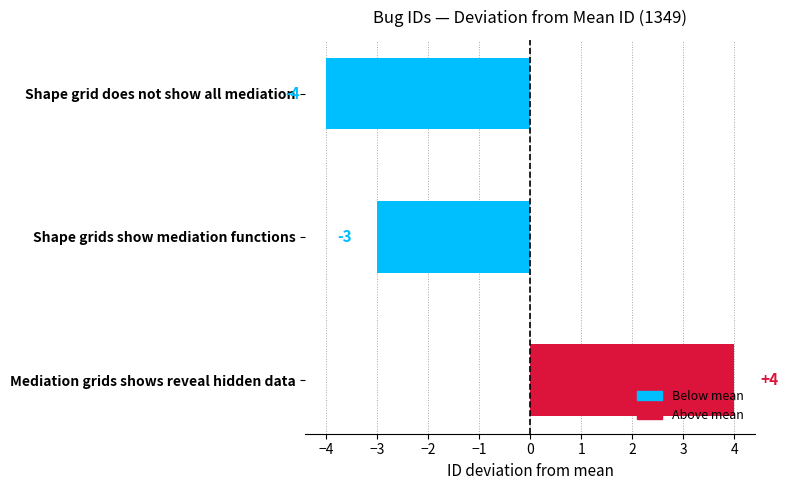

How many bars are there in total?

3